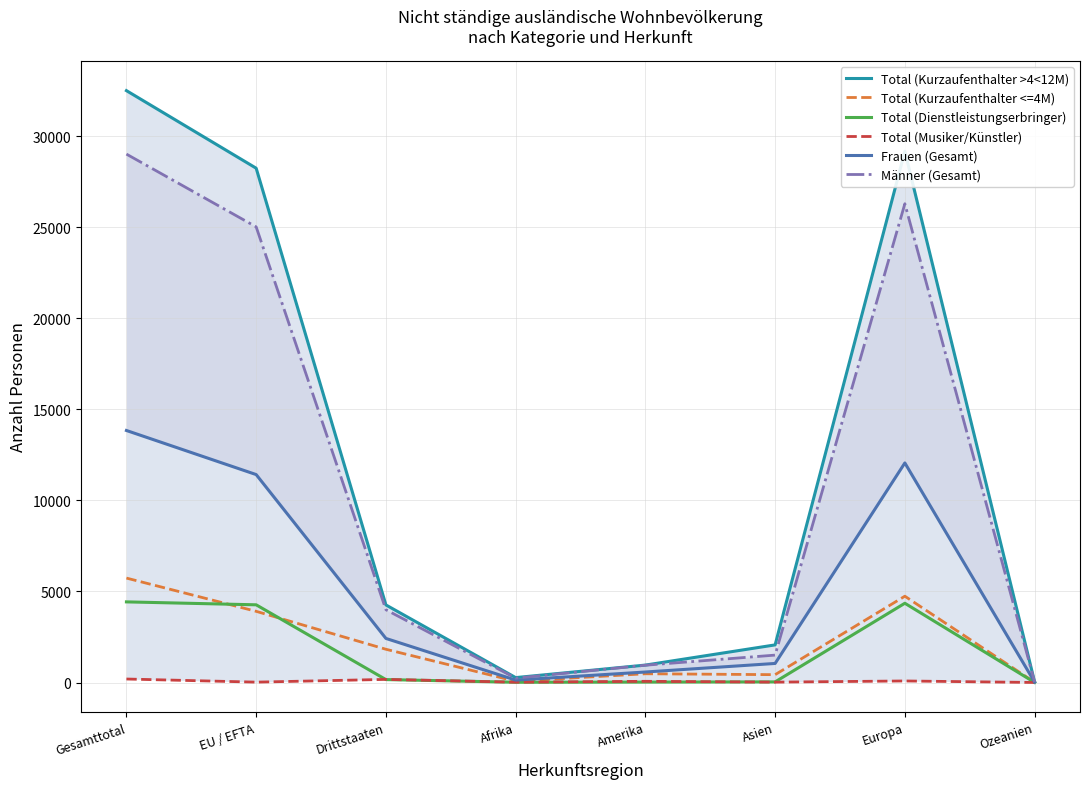

Reading right to left, list all the values displayed in this chart.

Total (Kurzaufenthalter >4<12M): Ozeanien=36	Europa=29172	Asien=2066	Amerika=957	Afrika=270	Drittstaaten=4260	EU / EFTA=28243	Gesamttotal=32503
Total (Kurzaufenthalter <=4M): Ozeanien=12	Europa=4740	Asien=431	Amerika=481	Afrika=70	Drittstaaten=1826	EU / EFTA=3909	Gesamttotal=5735
Total (Dienstleistungserbringer): Ozeanien=4	Europa=4353	Asien=34	Amerika=23	Afrika=14	Drittstaaten=161	EU / EFTA=4267	Gesamttotal=4428
Total (Musiker/Künstler): Ozeanien=2	Europa=85	Asien=21	Amerika=66	Afrika=18	Drittstaaten=171	EU / EFTA=21	Gesamttotal=192
Frauen (Gesamt): Ozeanien=24	Europa=12058	Asien=1047	Amerika=577	Afrika=133	Drittstaaten=2421	EU / EFTA=11419	Gesamttotal=13840
Männer (Gesamt): Ozeanien=30	Europa=26292	Asien=1505	Amerika=950	Afrika=239	Drittstaaten=3997	EU / EFTA=25021	Gesamttotal=29018